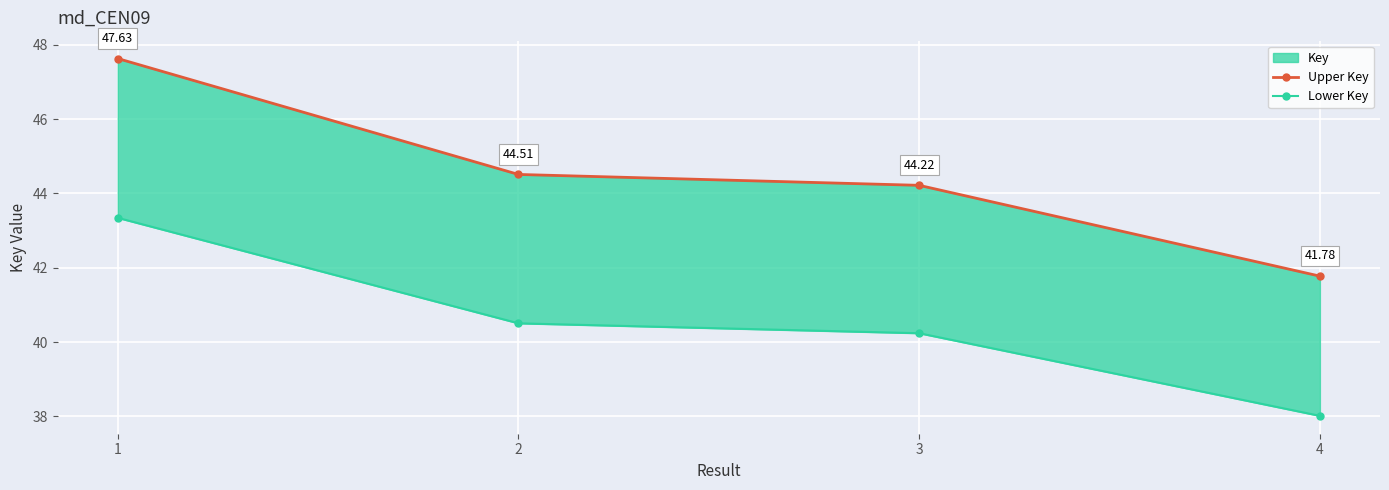

What is the total value across all series at 2?

85.0